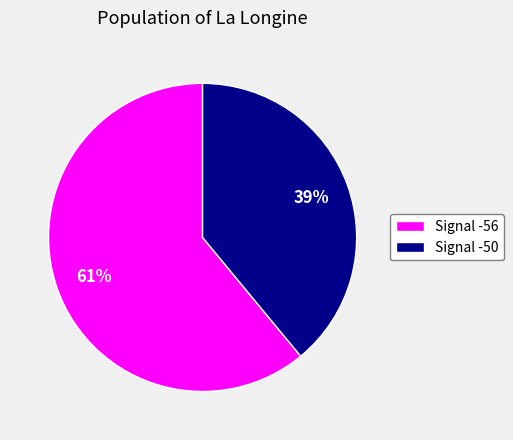

Rank the categories by value from lowest to highest.

Signal -50, Signal -56